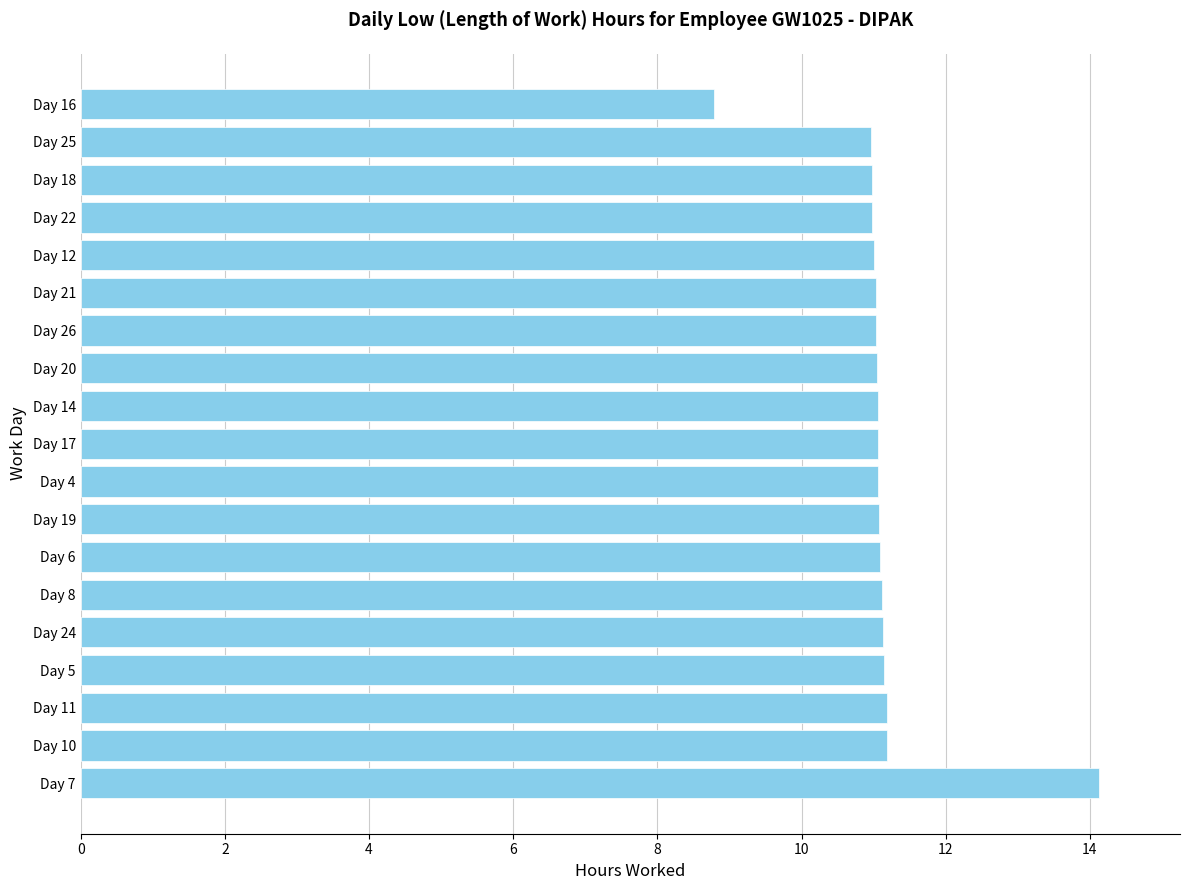

The value at Day 4 is 11.1. True or false?

True